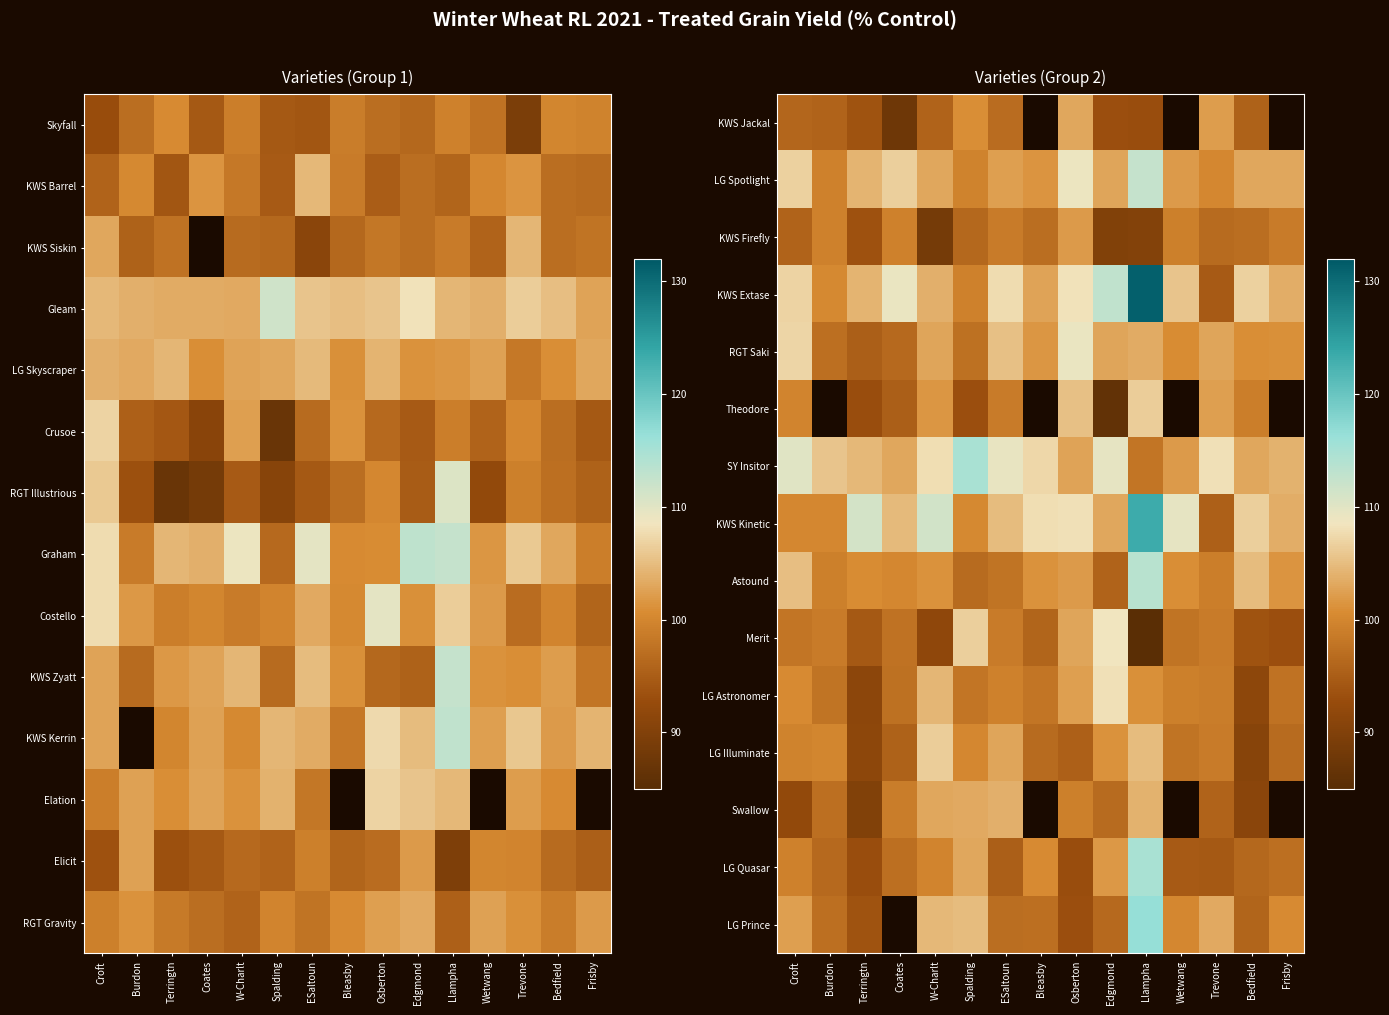

Where does the RGT Saki series first go above 101?

Croft